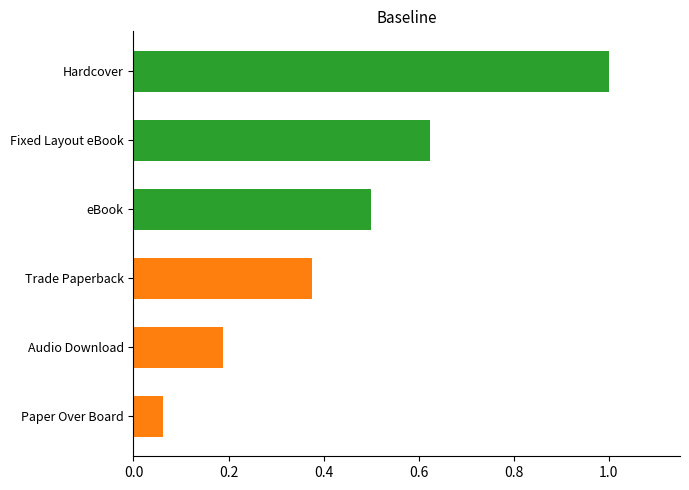

What is the difference between the maximum and minimum values?

0.9